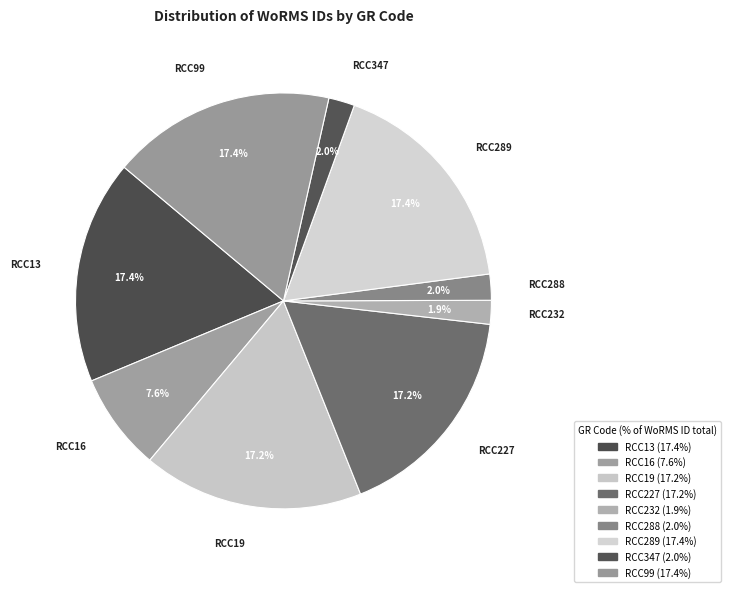

To the nearest percent, what percentage of the pie is RCC347?

2%